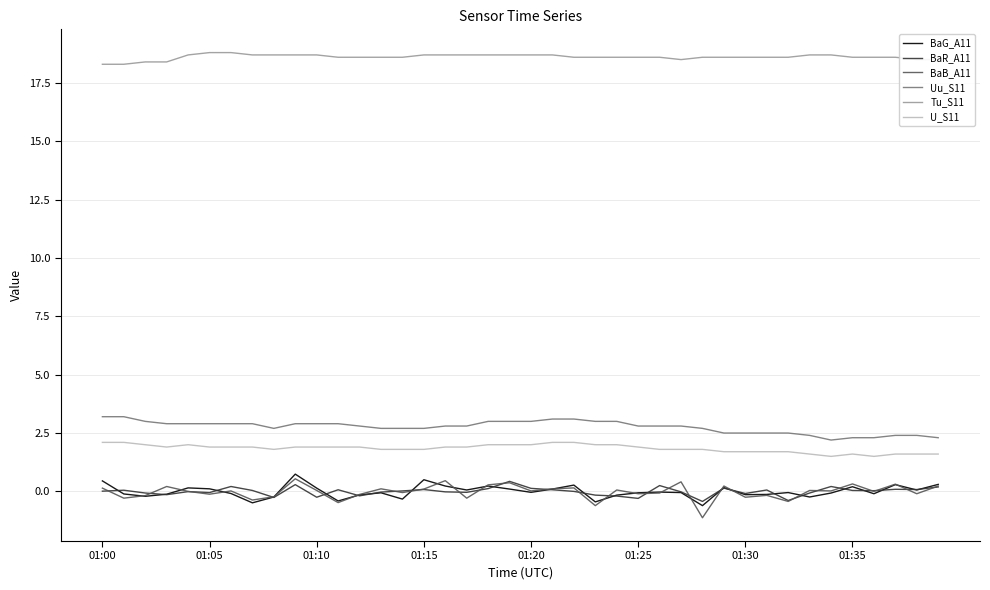

Which series has the largest total across all categories?

Tu_S11